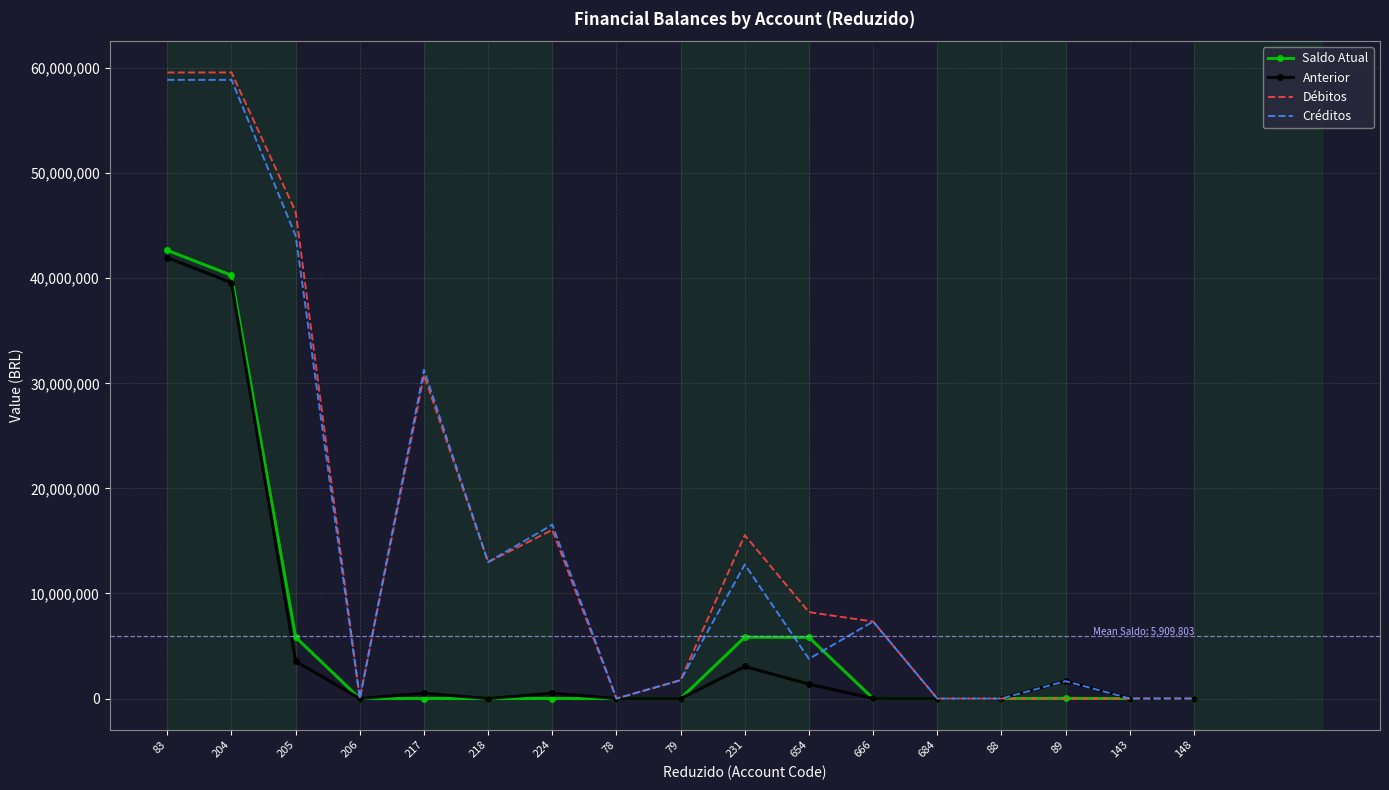

At how many categories does at least one series exceed 29706977?

4